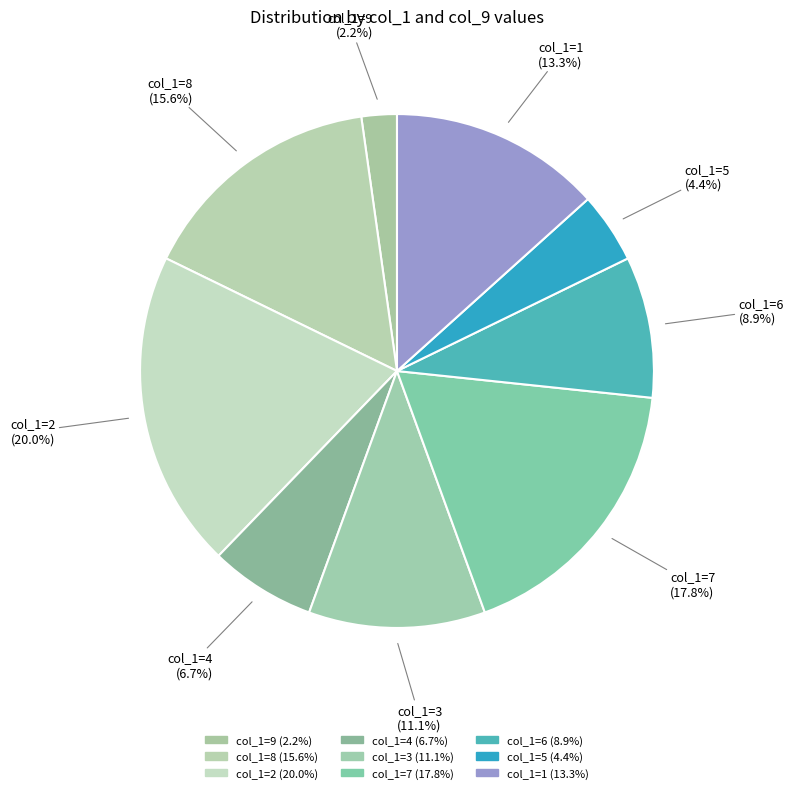

How many slices are in this pie chart?

9